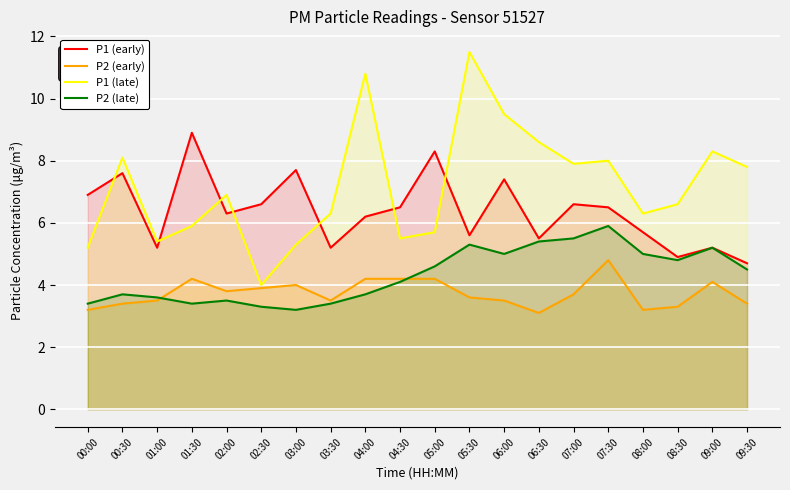

Is it true that P2 (early) equals 1.4 at 03:30?

False